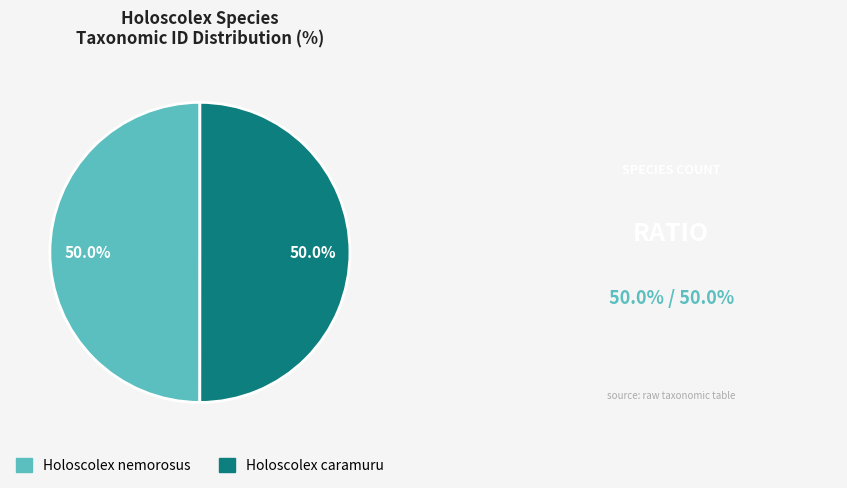

Approximately how many times larger is the value at Holoscolex caramuru compared to Holoscolex nemorosus?

1.0